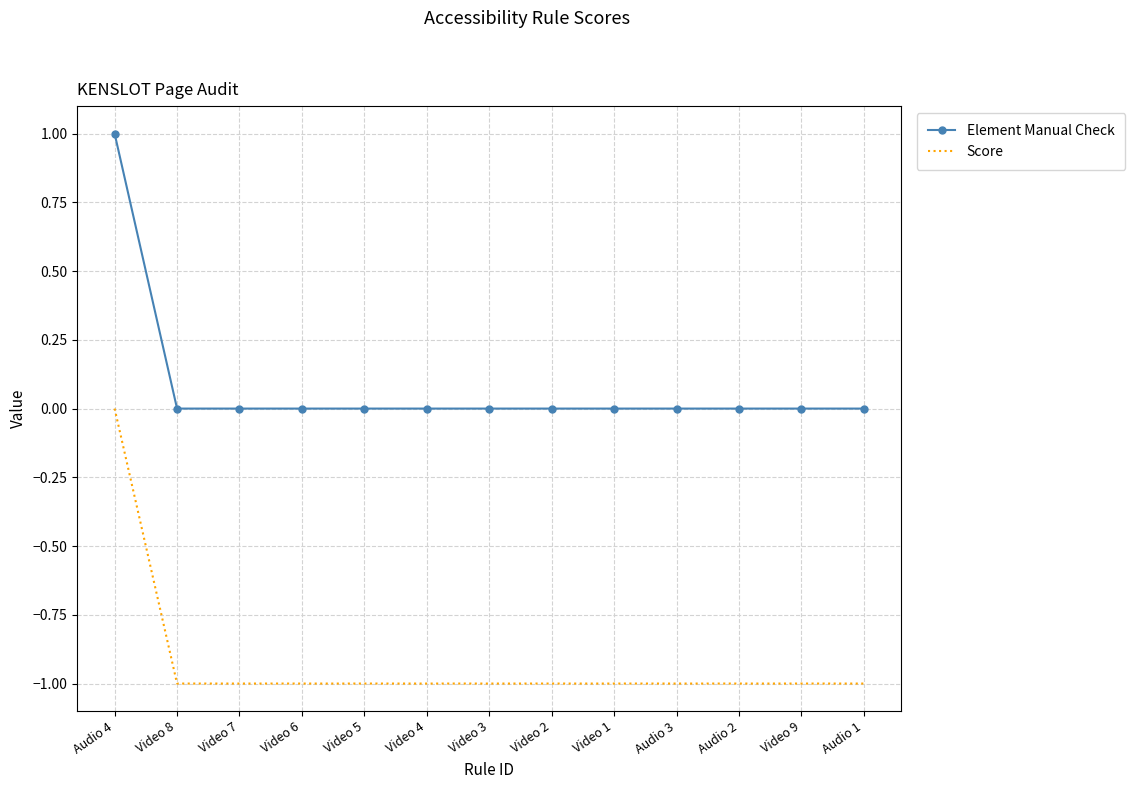

True or false: Element Manual Check and Score intersect in this chart.

False